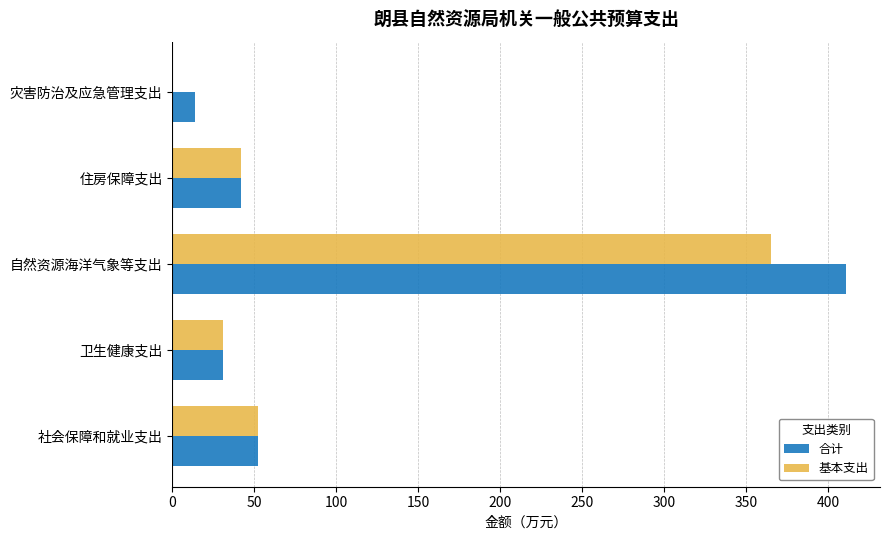

What value does the 合计 series have at 社会保障和就业支出?

52.3